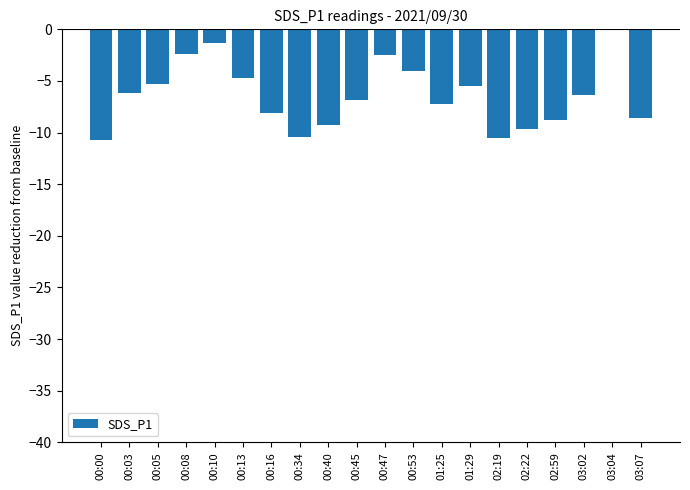

The value at 03:04 is 0.0. True or false?

True